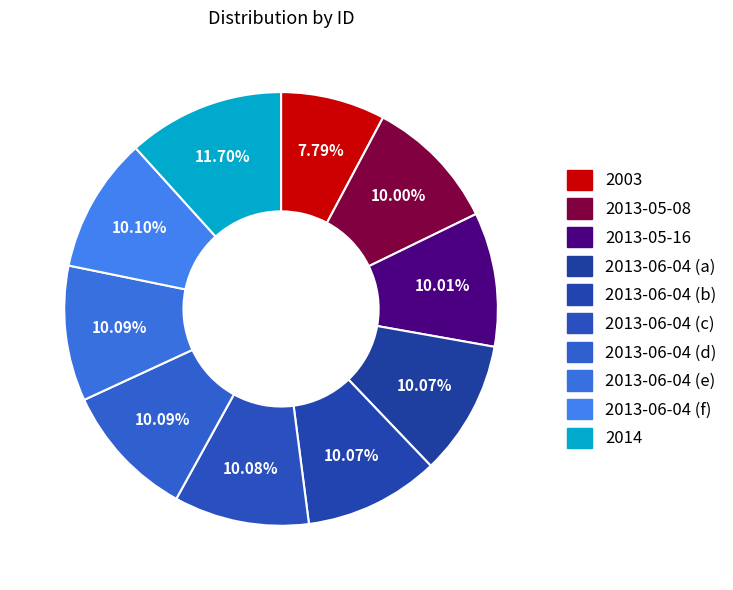

How many slices are in this pie chart?

10